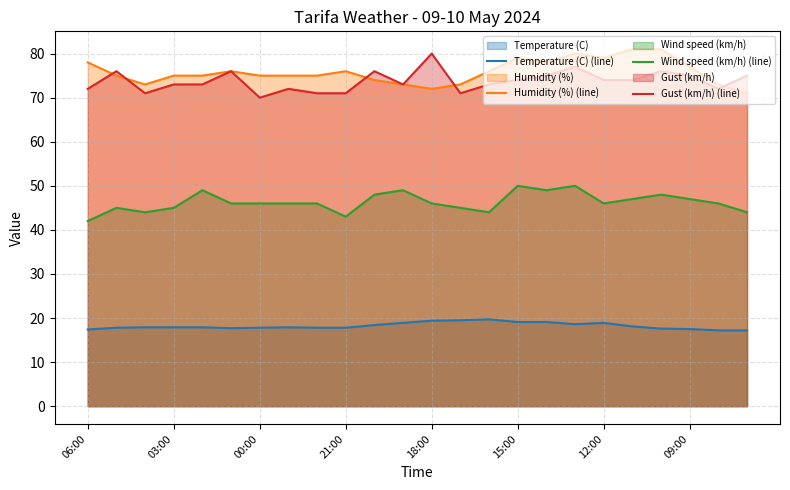

What is the minimum value shown in the chart?

17.2